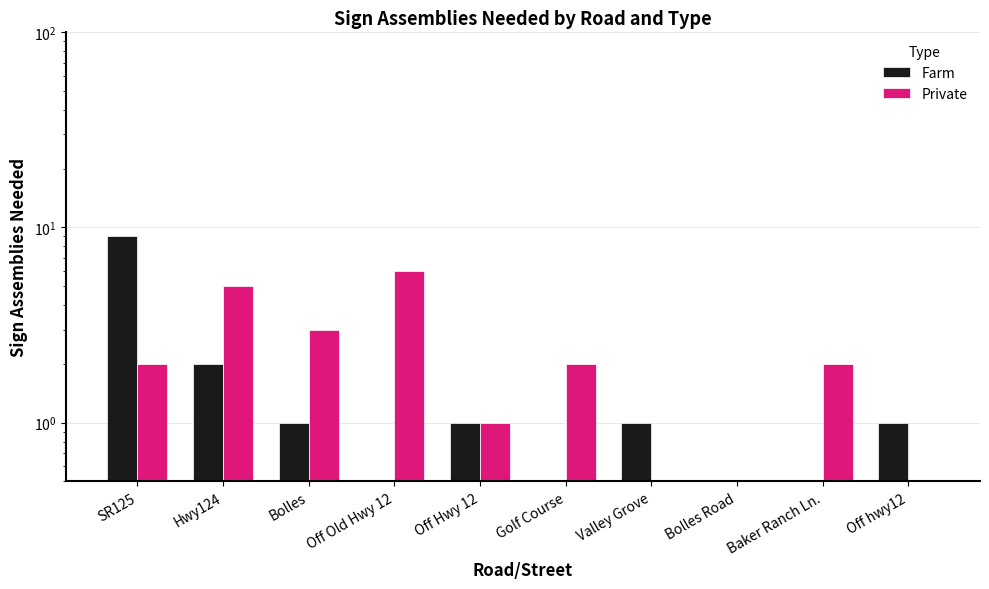

How many data points in Private are less than 2?

4